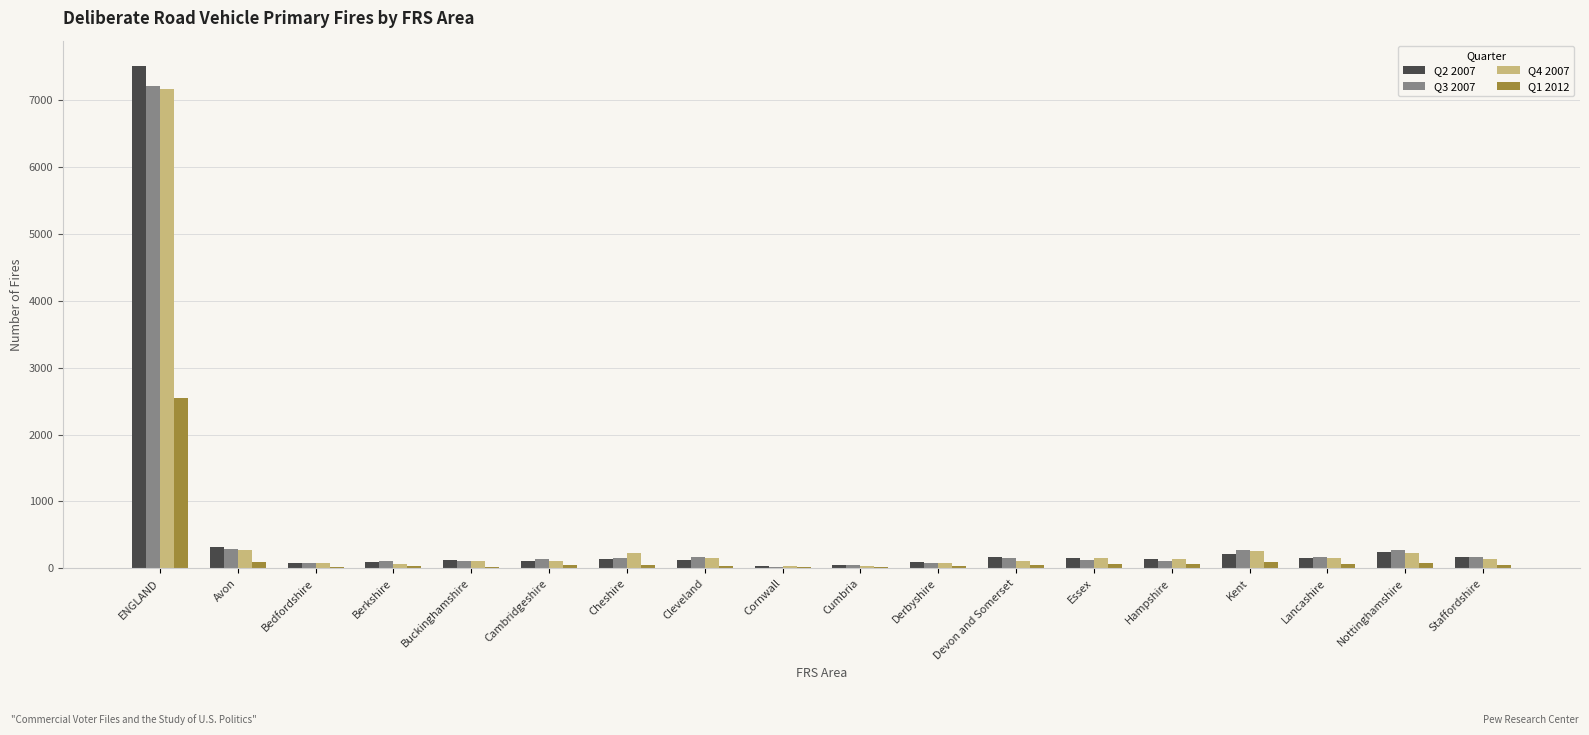

At which category is the sum across all series the highest?

ENGLAND